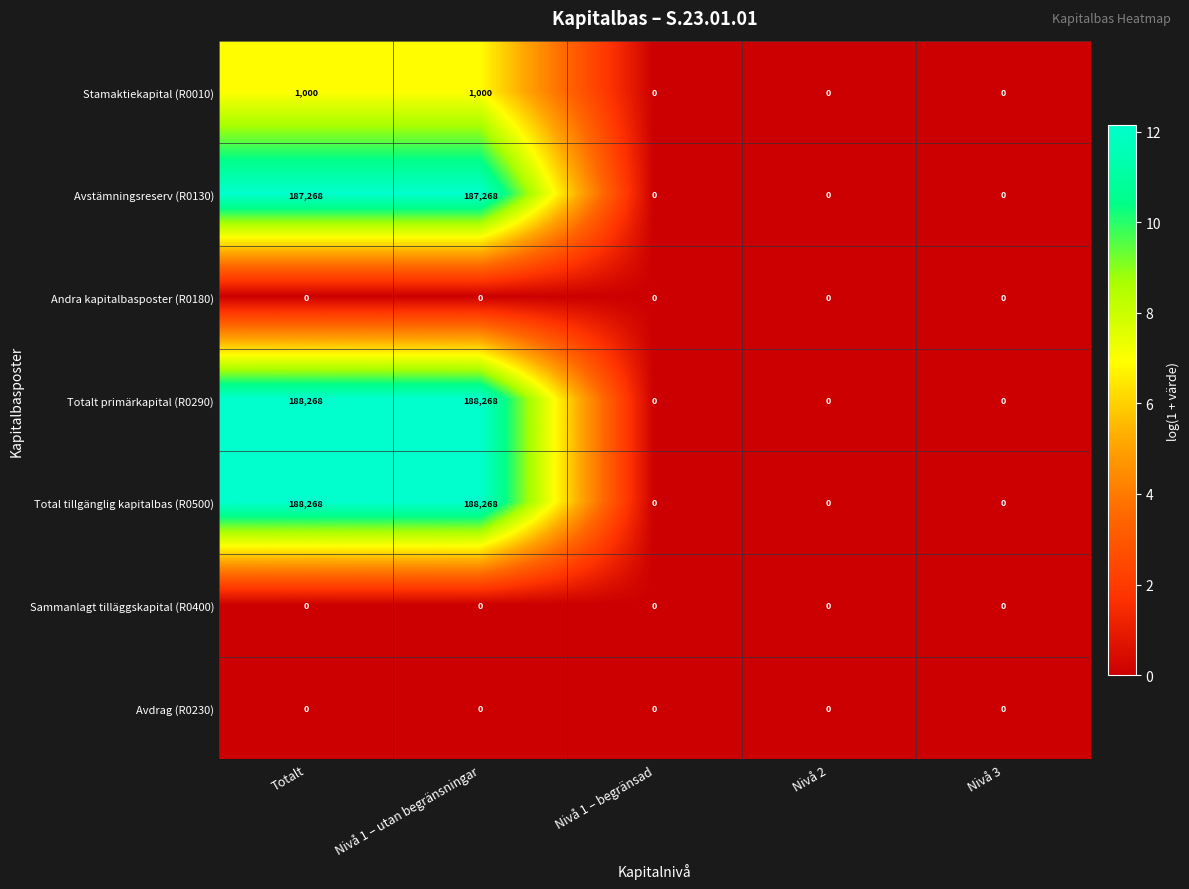

True or false: Total tillgänglig kapitalbas (R0500) has a value of 188268 at Totalt.

True